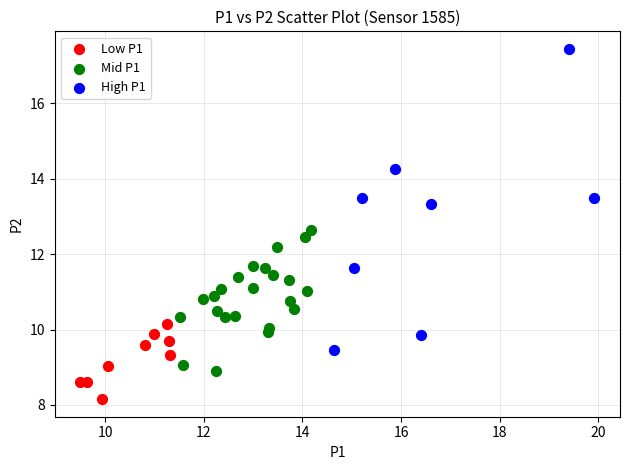

Which series has the largest Y range (max minus min)?

High P1